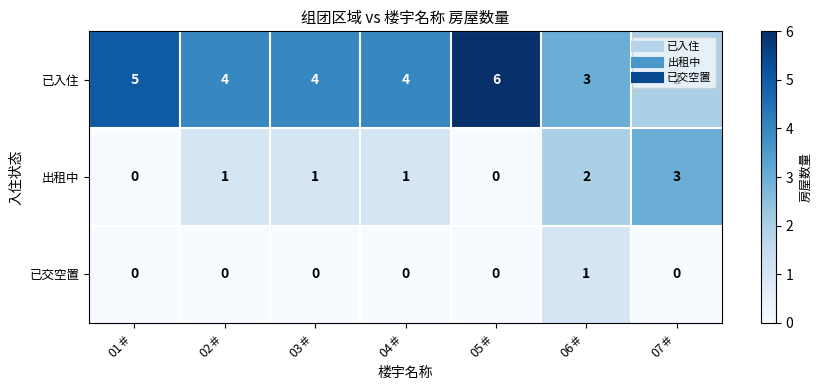

How many positive values does the 已交空置 series have?

1